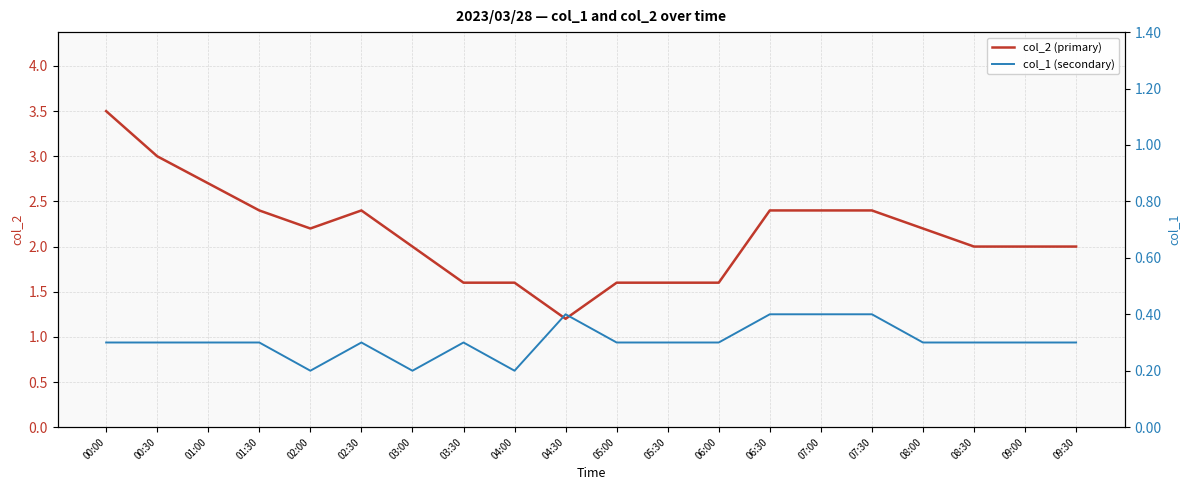

What is the difference between the maximum and minimum values in the col_1 (secondary) series?

0.2